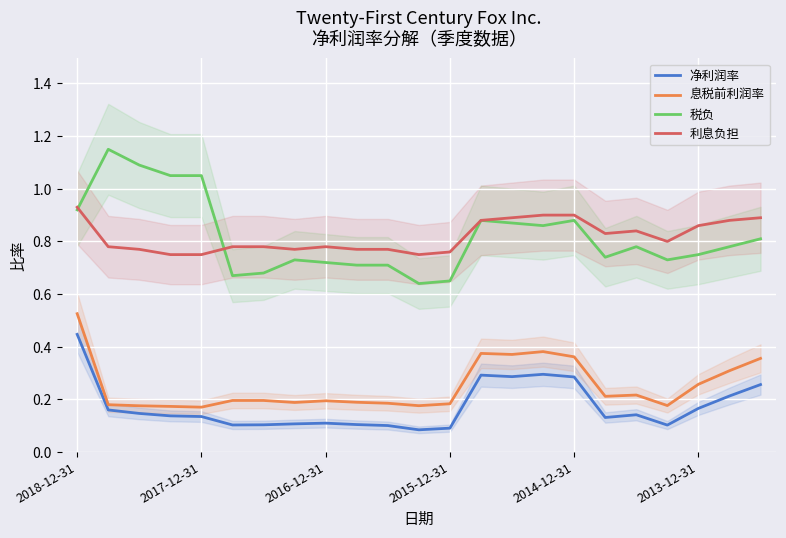

True or false: 利息负担 and 净利润率 intersect in this chart.

False